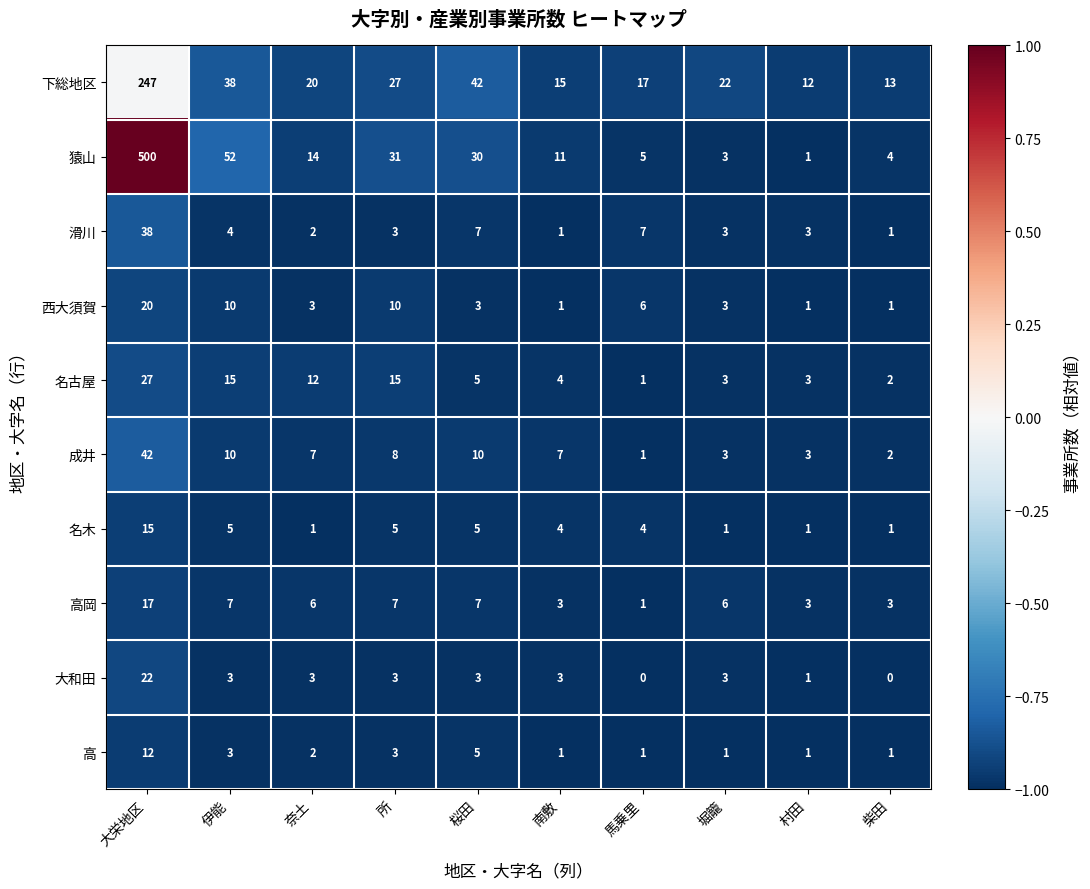

What is the sum of the 滑川 values at 大栄地区 and 所?

41